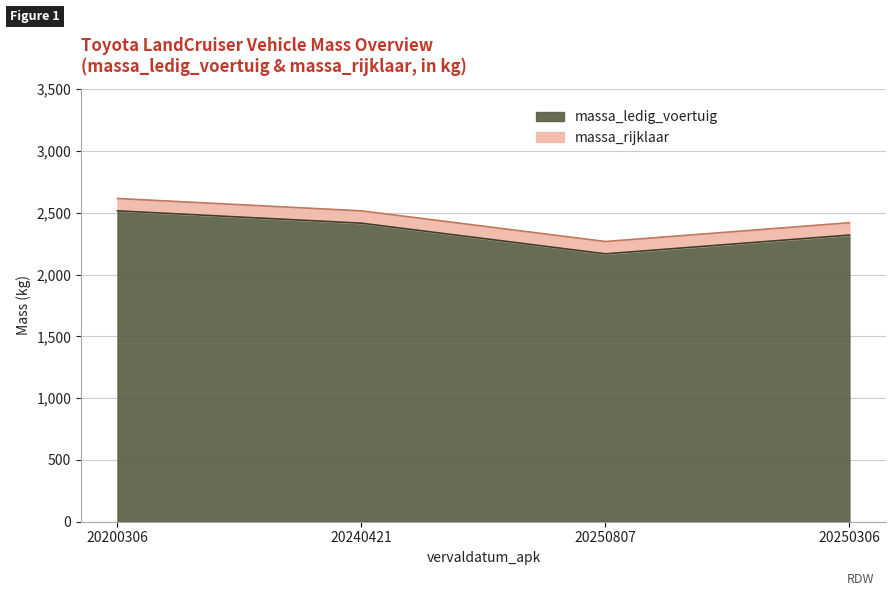

The value of massa_ledig_voertuig at 20250306 is 2319. True or false?

True